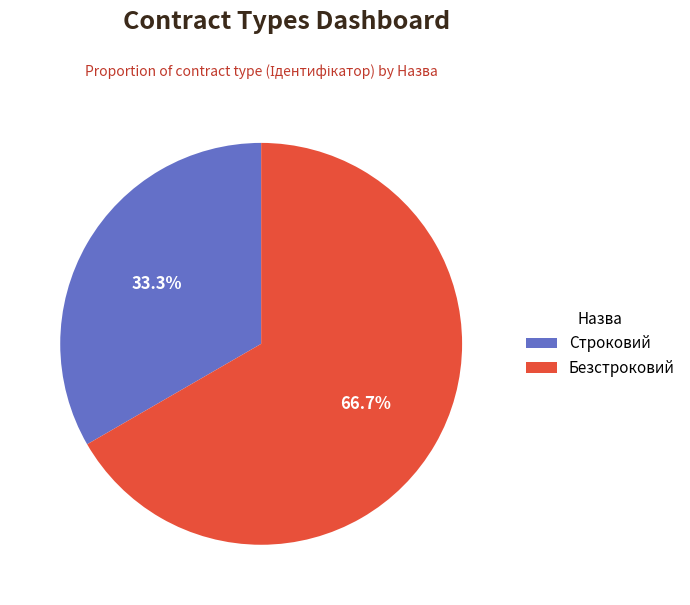

The Строковий slice represents 22% of the pie. True or false?

False